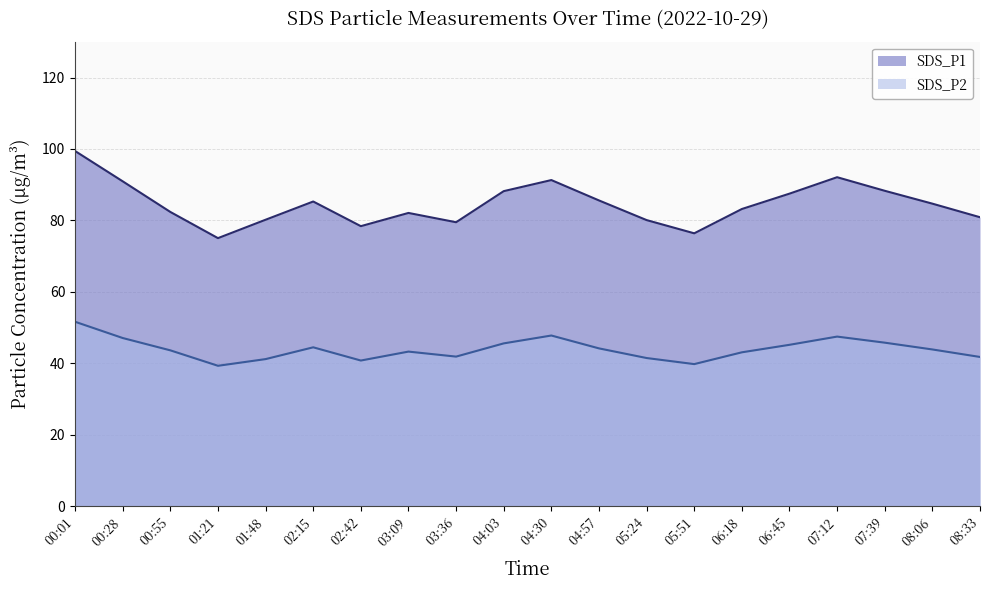

Which label corresponds to the largest value in the chart?

00:01